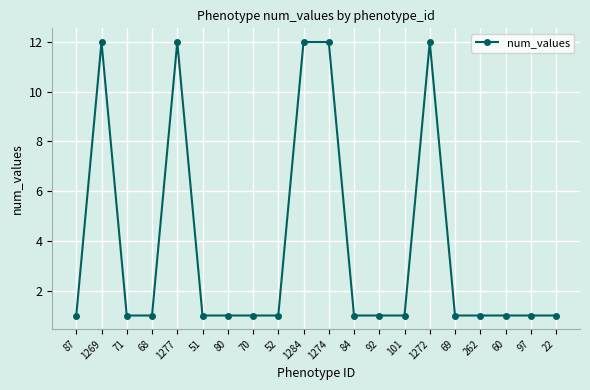

Count the number of data series in this chart.

1